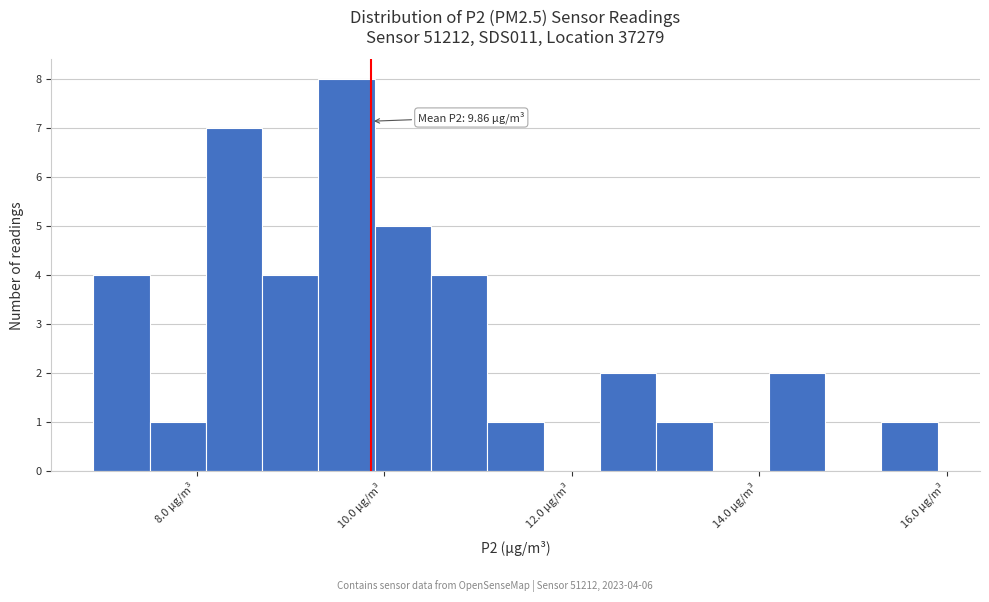

Around what value on the x-axis is the tallest bar? Give the approximate position of its centre, as read against the axis.

9.6